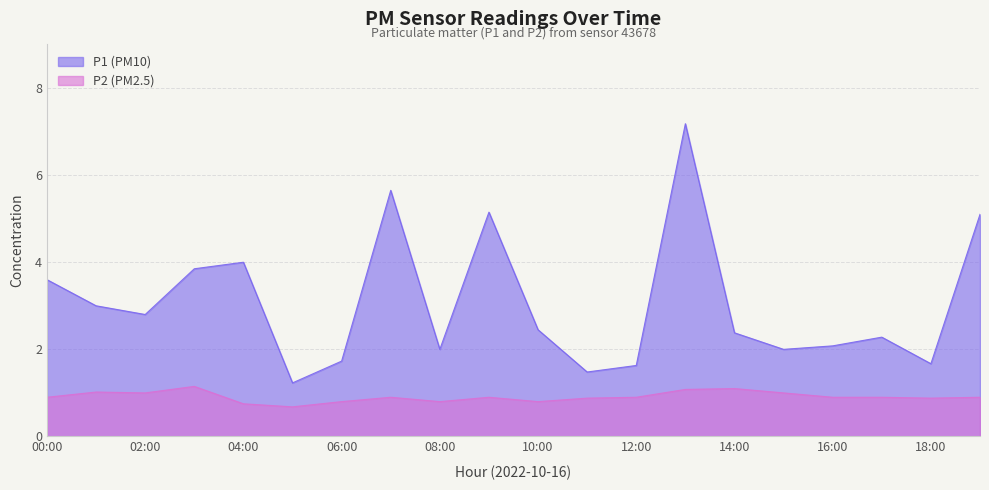

Rank the series by their average value, from highest to lowest.

P1, P2